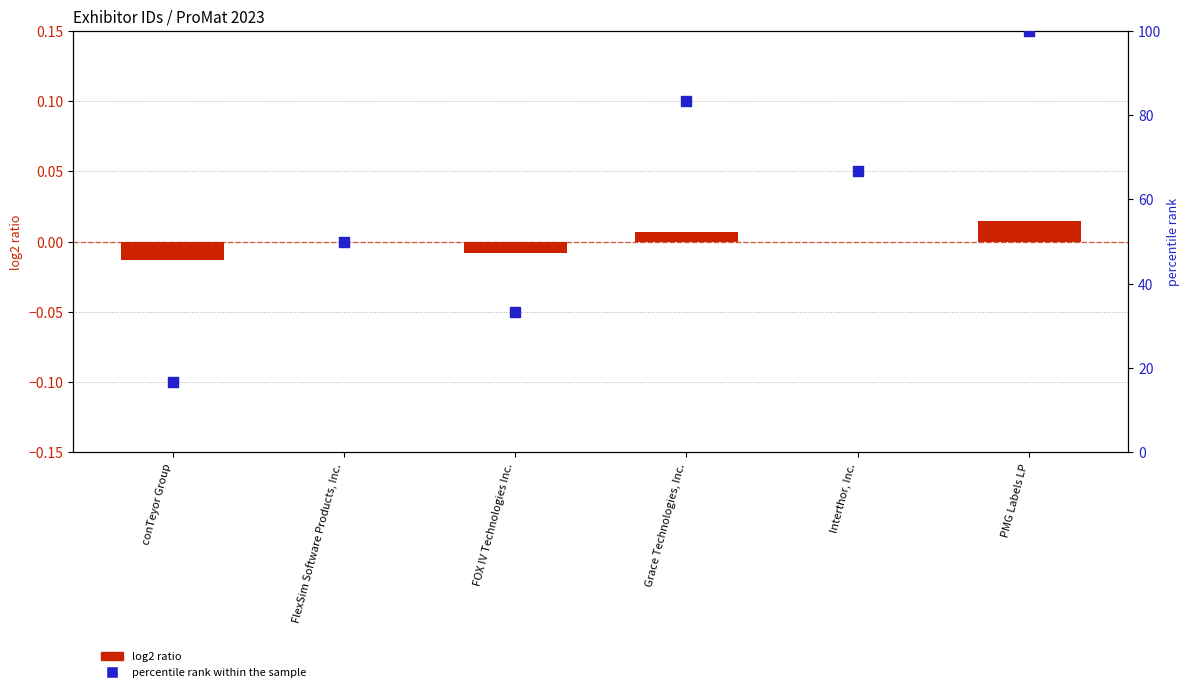

Which series has the largest Y range (max minus min)?

percentile rank within the sample